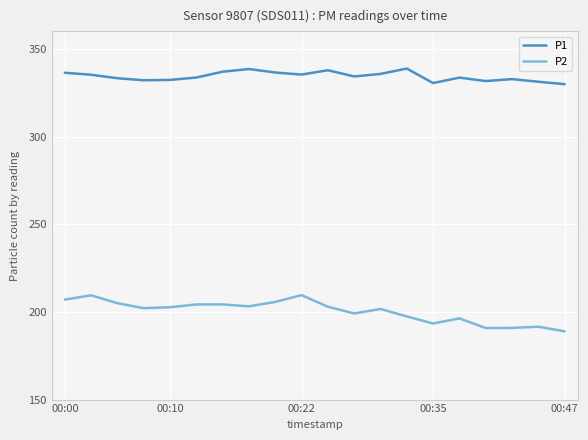

List the series in order of their overall mean, lowest first.

P2, P1